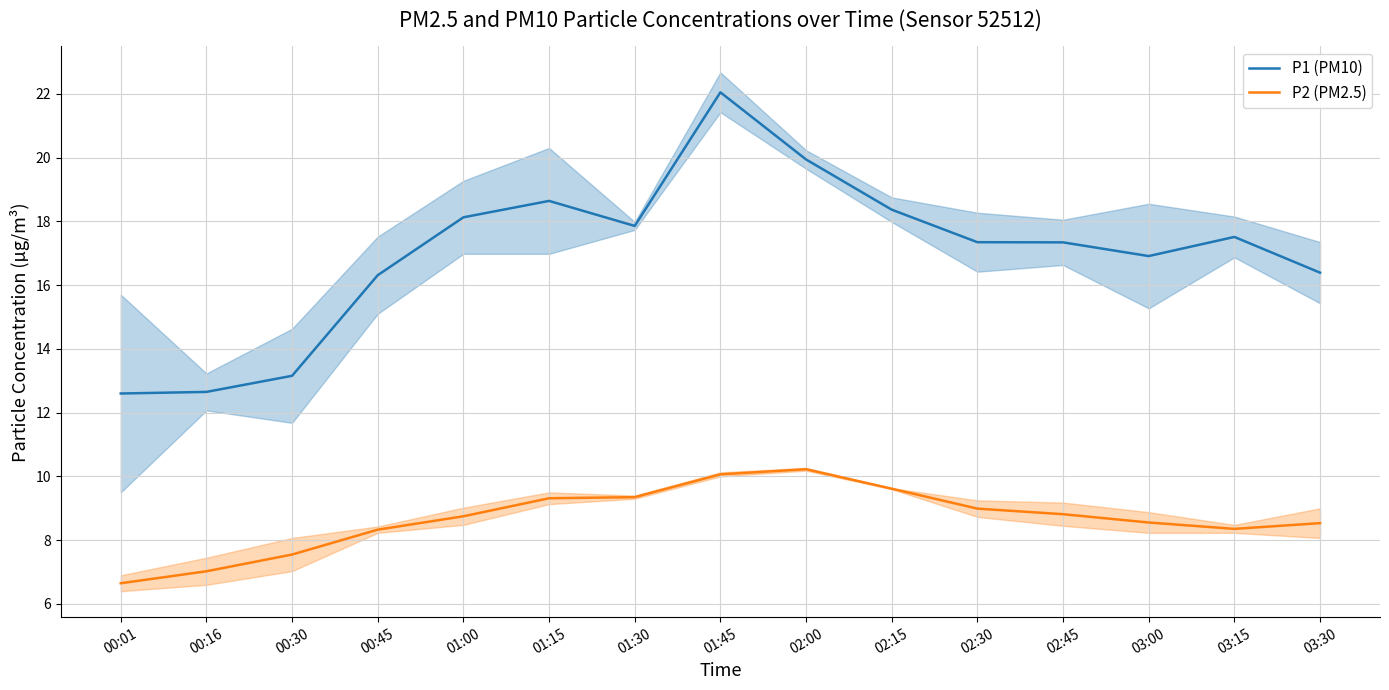

True or false: P1 (PM10) has a value of 2.9 at 00:16.

False